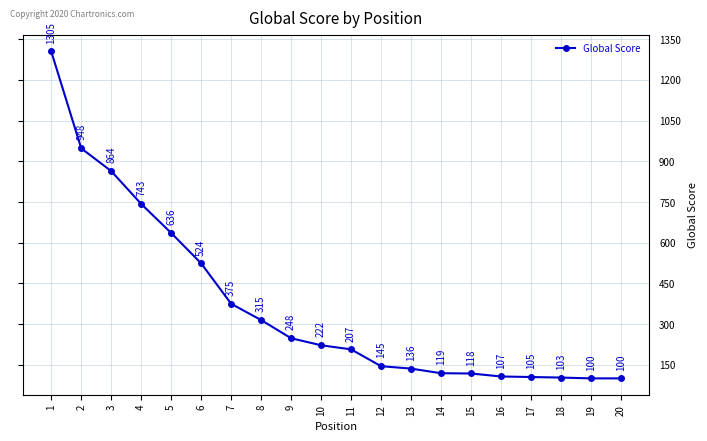

What is the smallest value displayed?

100